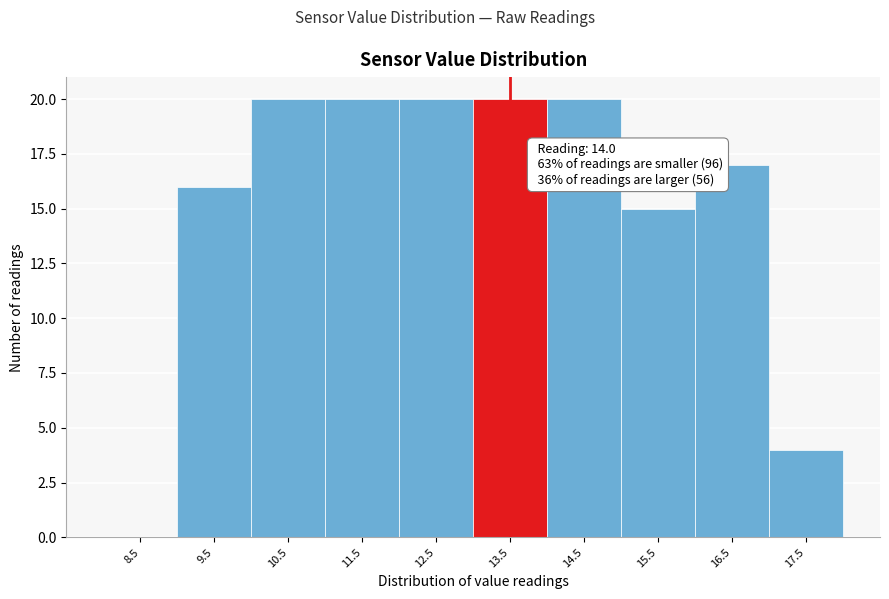

Reading left to right, transcribe all the data shown in this chart.

8.5=0	9.5=16	10.5=20	11.5=20	12.5=20	13.5=20	14.5=20	15.5=15	16.5=17	17.5=4